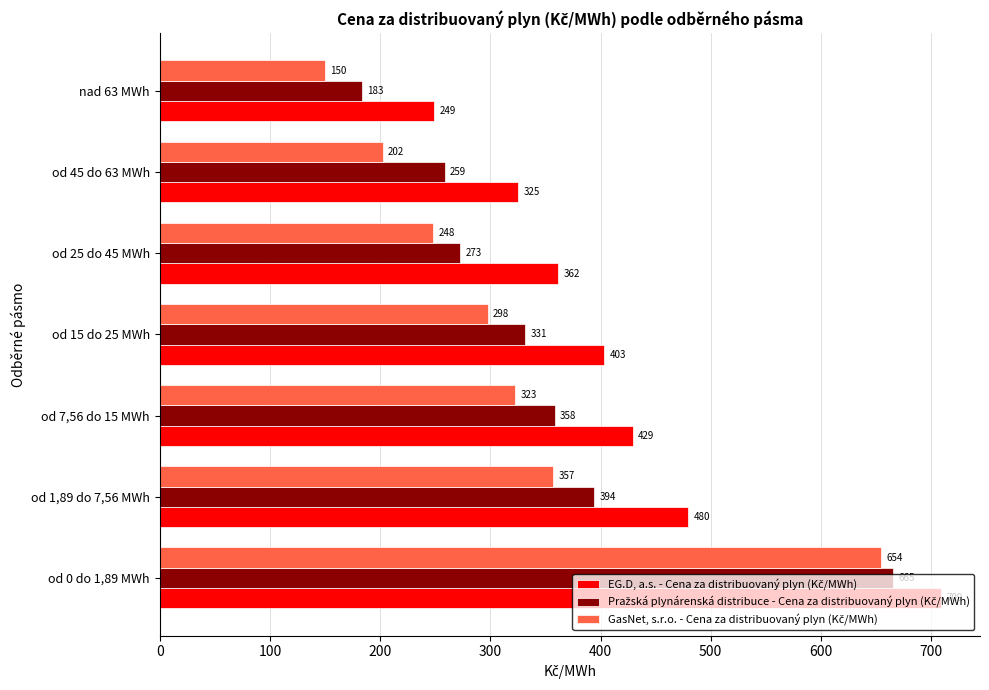

At which category is the sum across all series the highest?

od 0 do 1,89 MWh